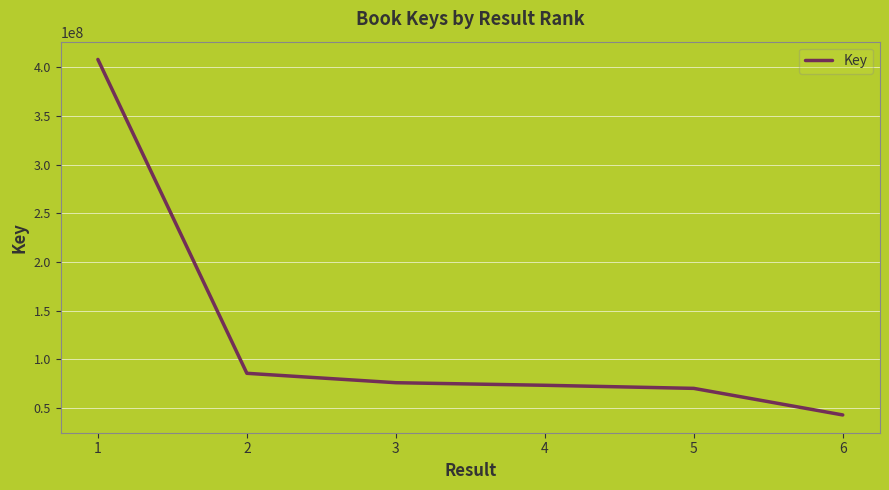

What is the change in value from 2 to 6?

-42771993